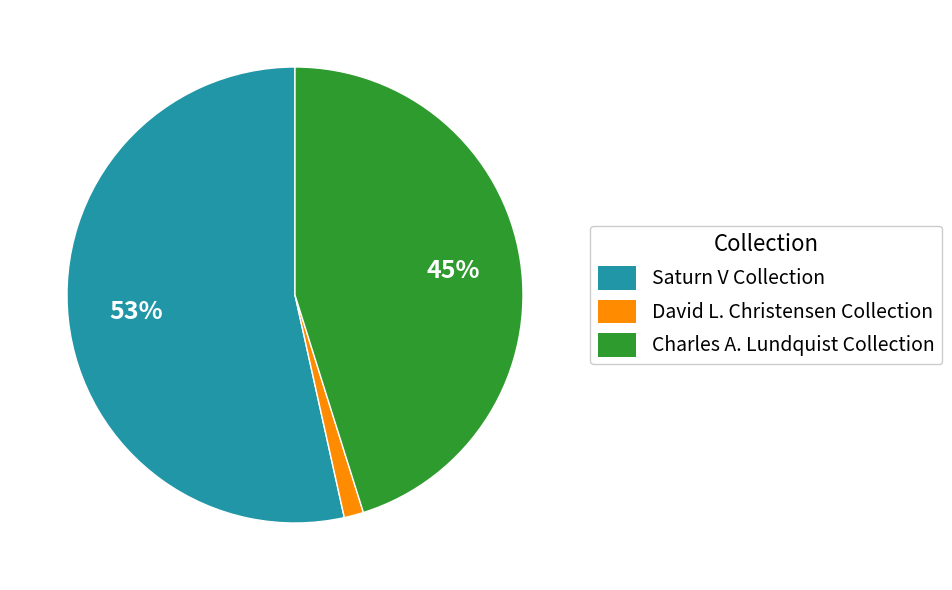

Which has a higher value, Charles A. Lundquist Collection or Saturn V Collection?

Saturn V Collection